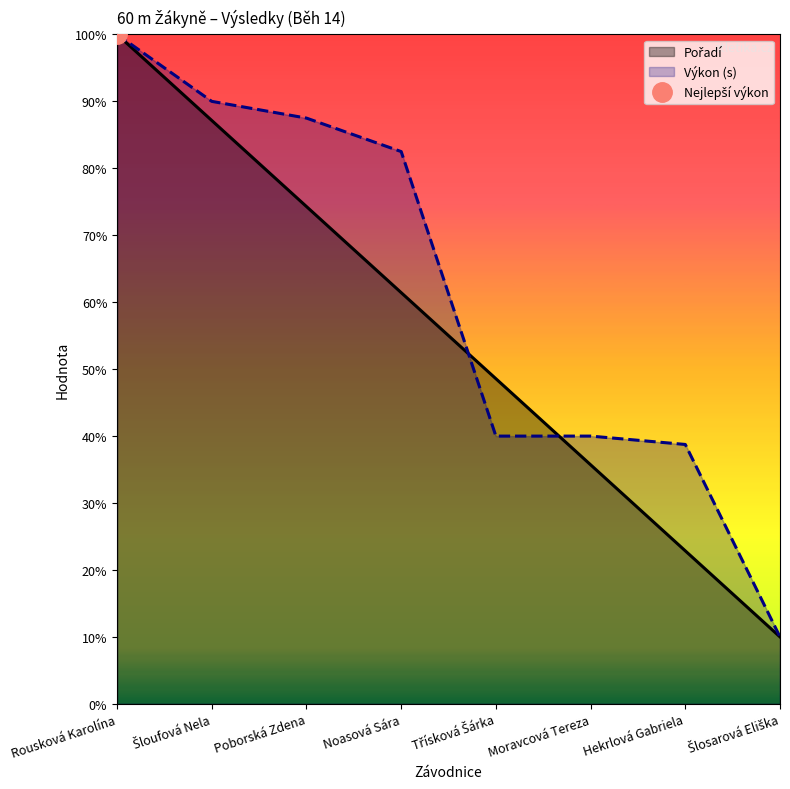

Does the chart display data point markers on the line(s)?

No